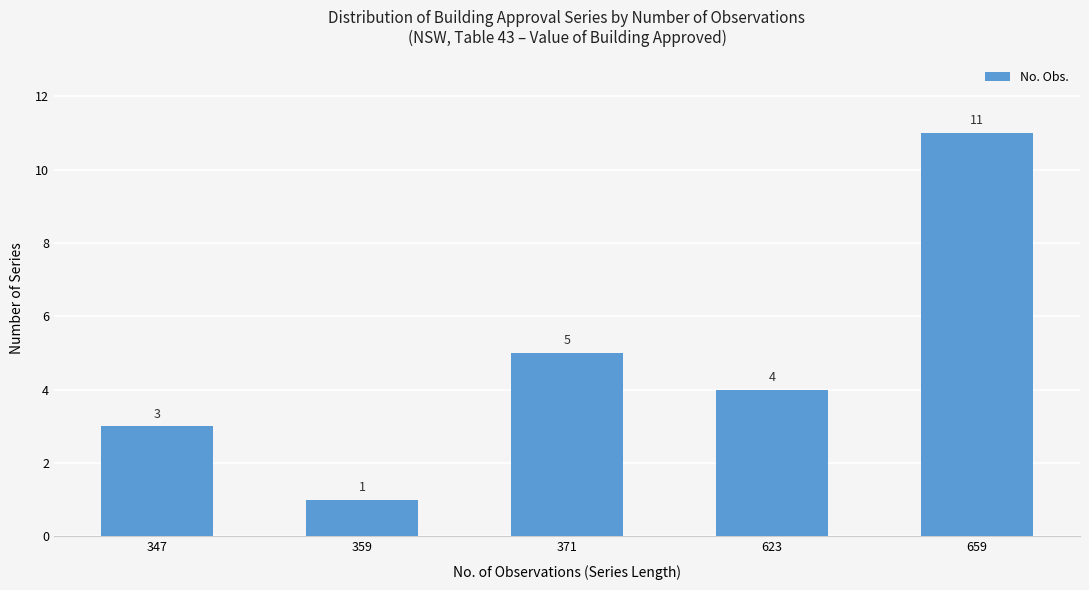

At which label does the data first exceed 4?

371